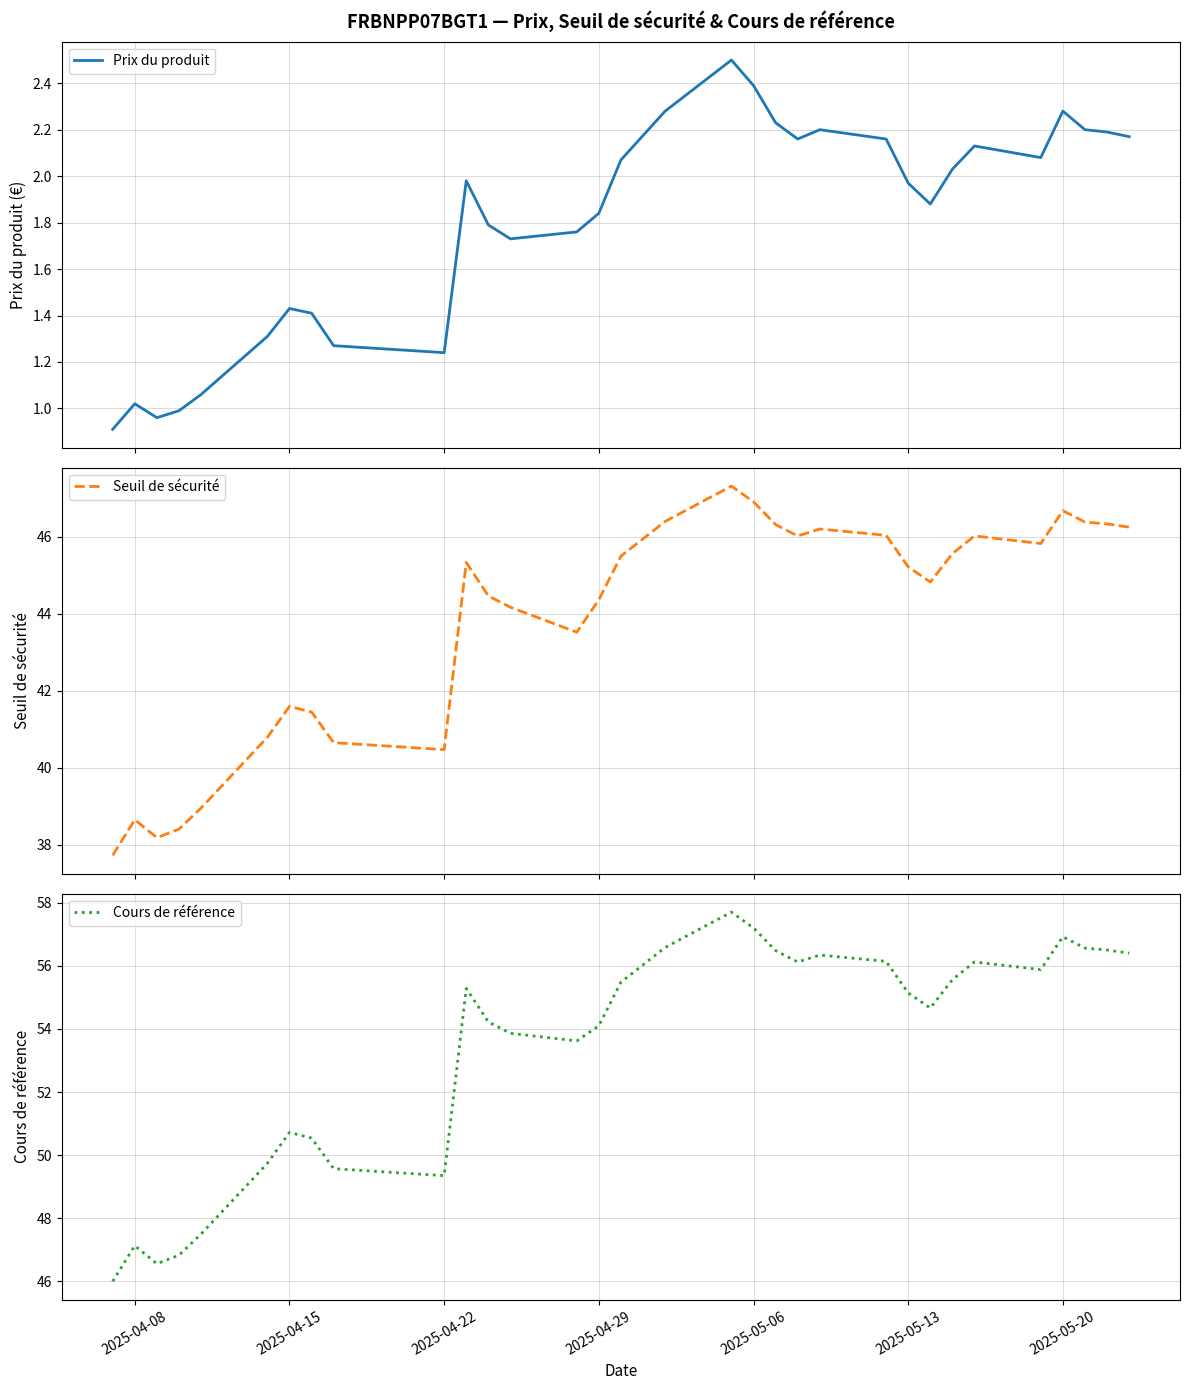

True or false: Prix du produit and Seuil de sécurité cross at least once.

False